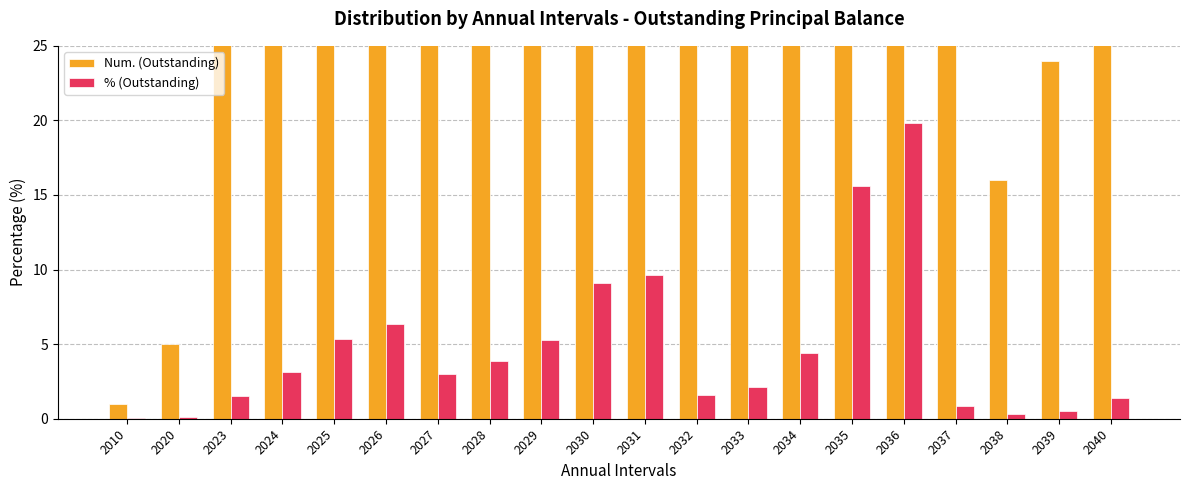

What is the highest value of the Num. (Outstanding) series?

963.0